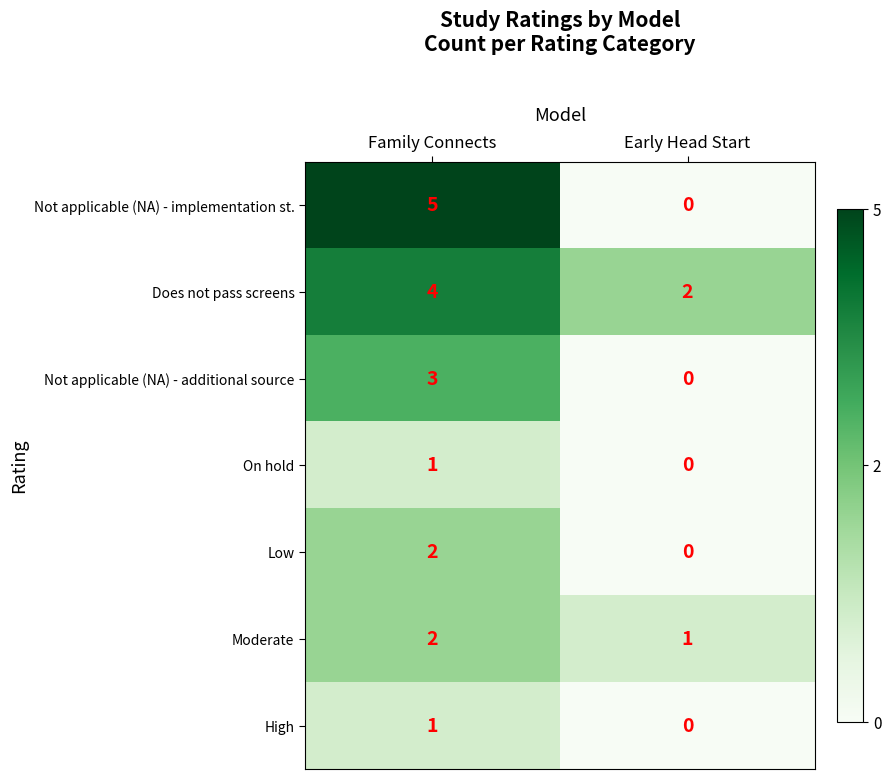

At which label is Moderate closest to 1?

Early Head Start